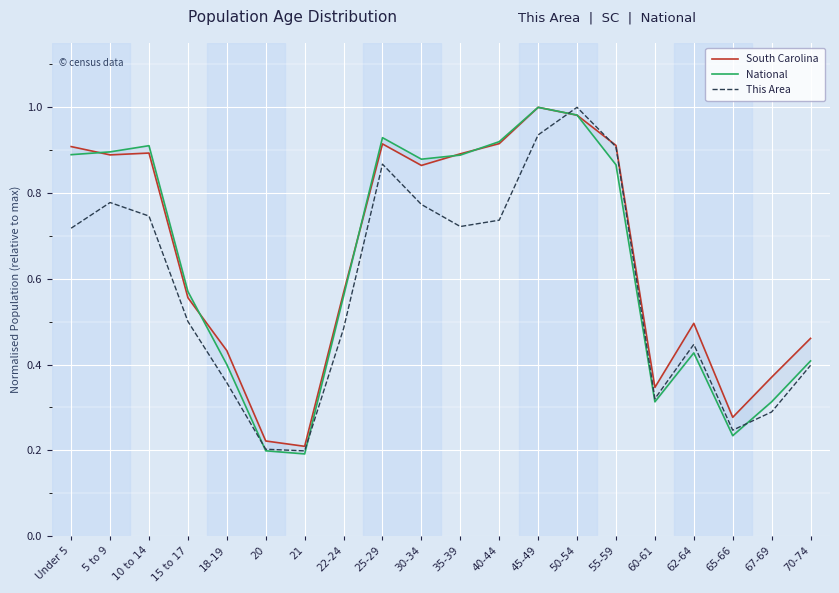

At which label does This Area reach its peak?

50-54